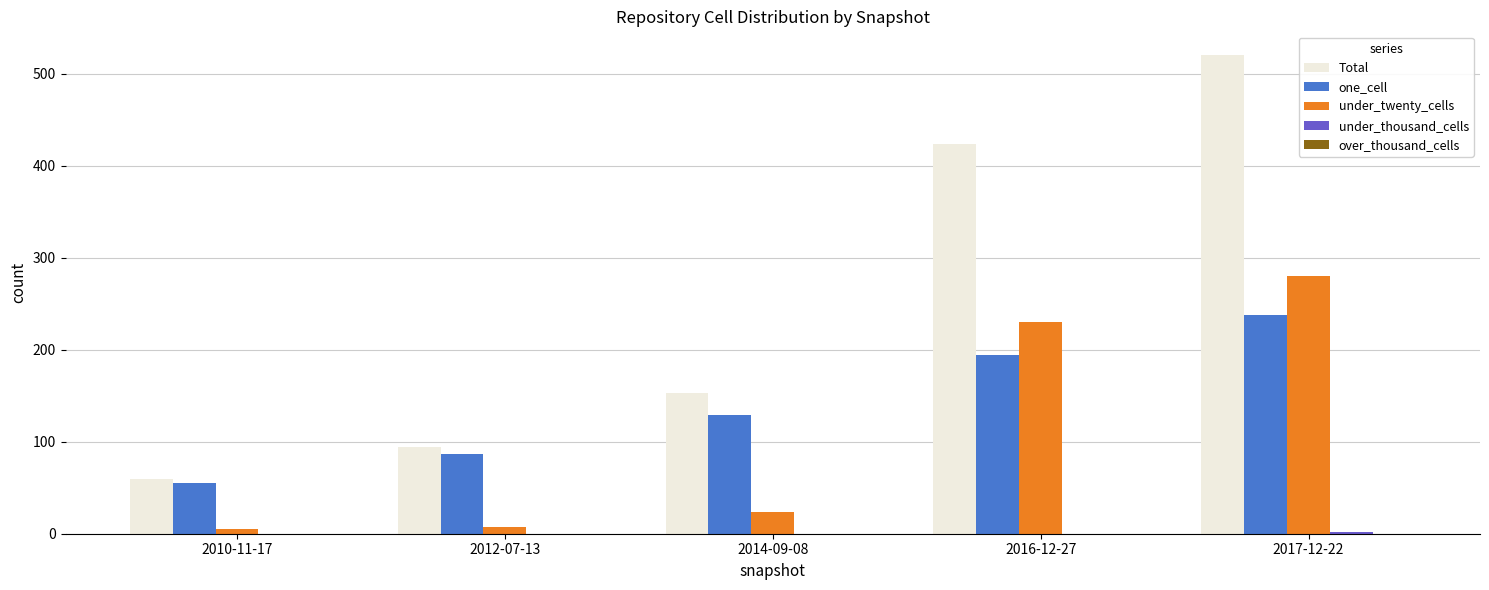

How many groups of bars are there?

5